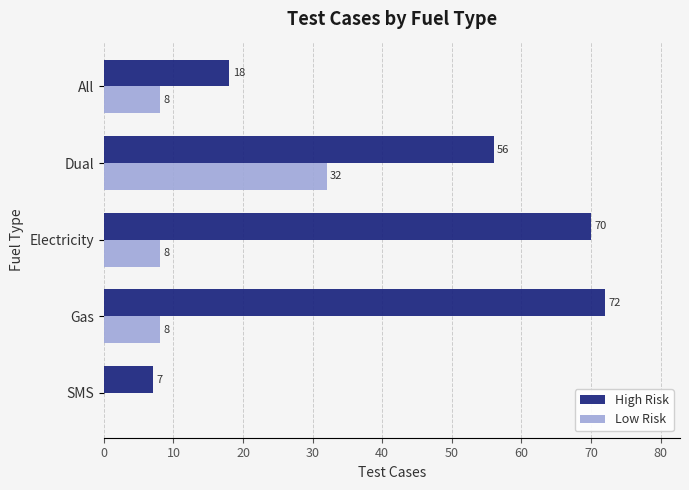

Where is High Risk nearest to the value 39?

Dual